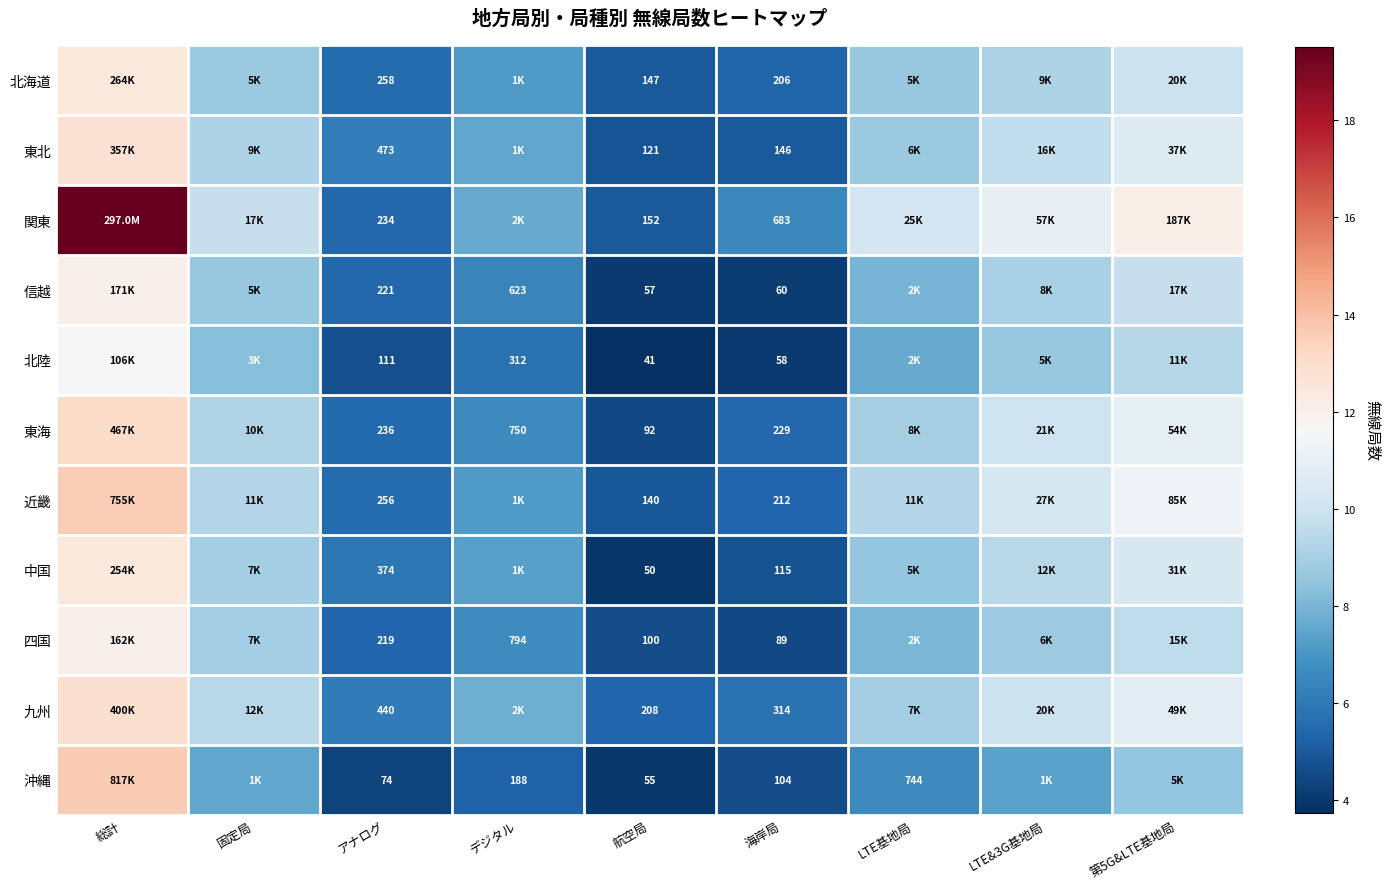

Is the value of 沖縄 at 総計 greater than the value of 北海道 at デジタル?

Yes